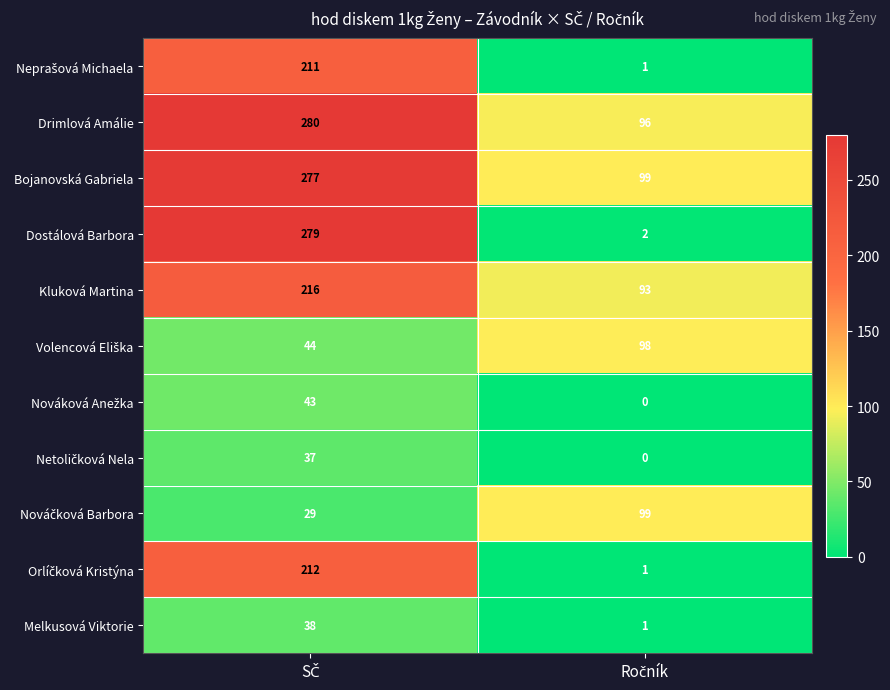

What is the sum of all Bojanovská Gabriela values?

376